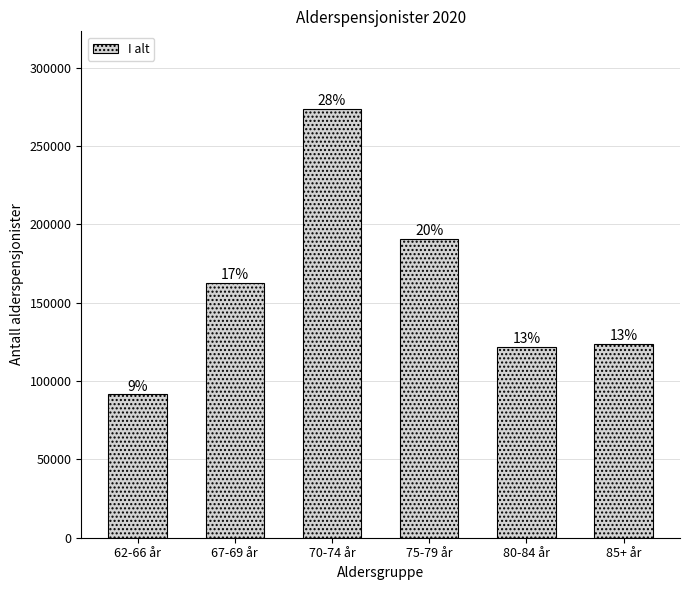

Are the bars horizontal?

No